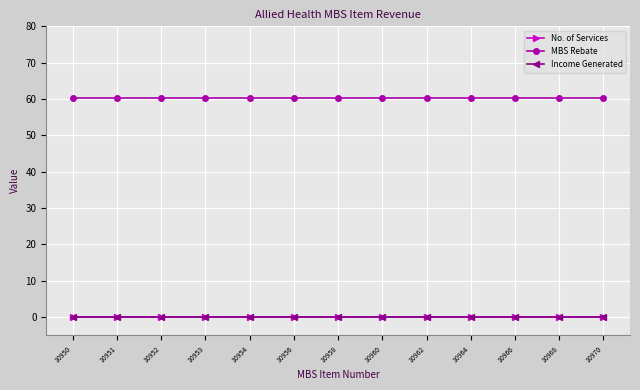

What is the maximum value shown in the chart?

60.4